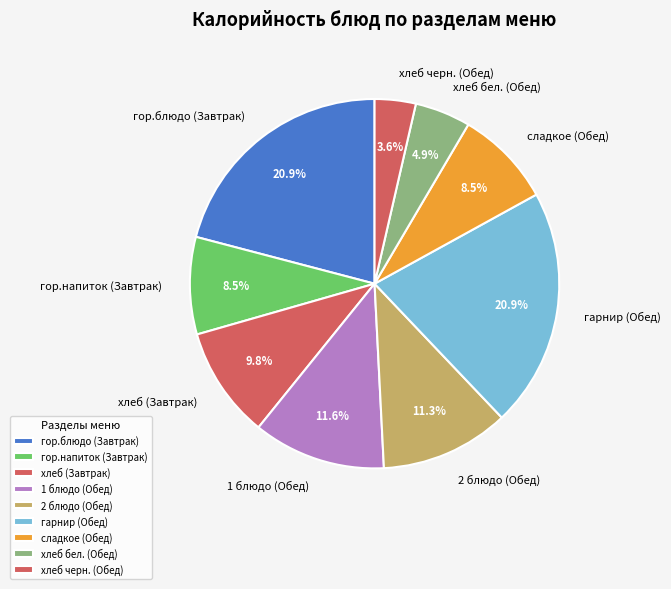

How much of the chart is everything except хлеб бел. (Обед)?

95.1%